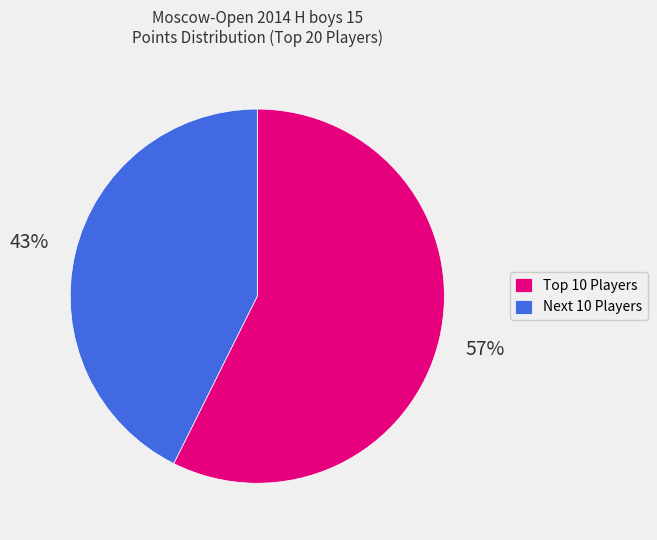

To the nearest percent, what is the average slice percentage?

50%